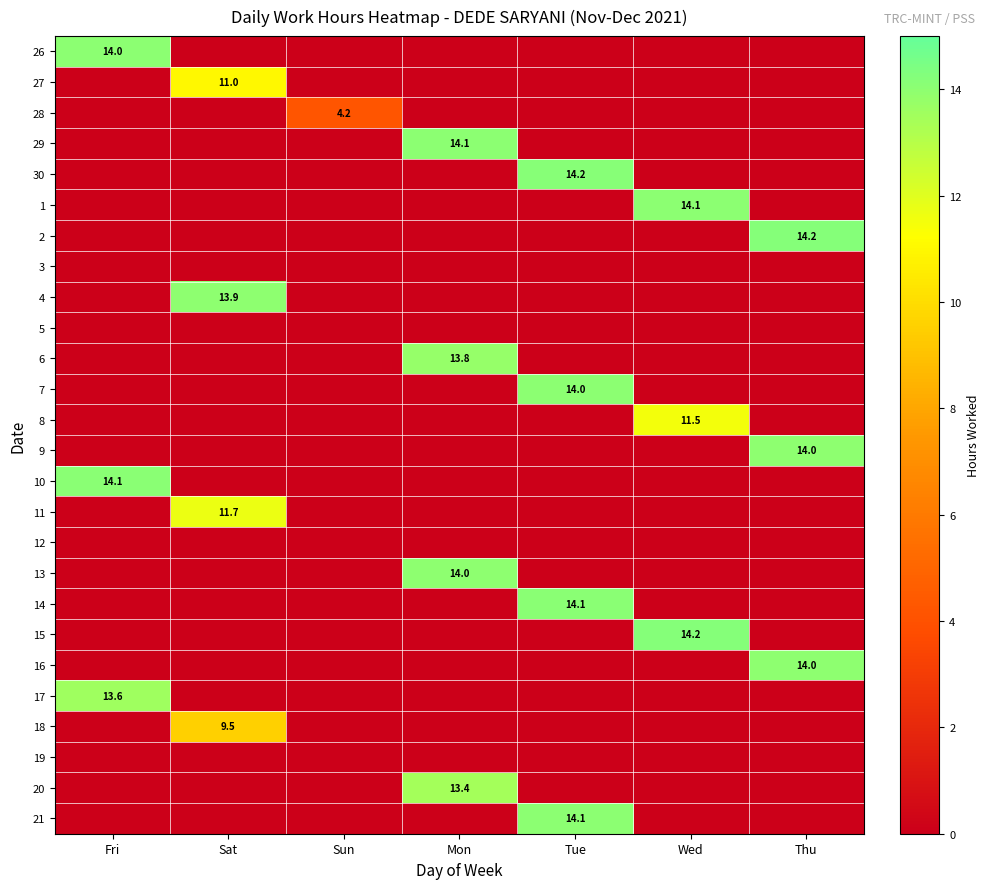

Is it true that 26 equals 23.0 at Fri?

False